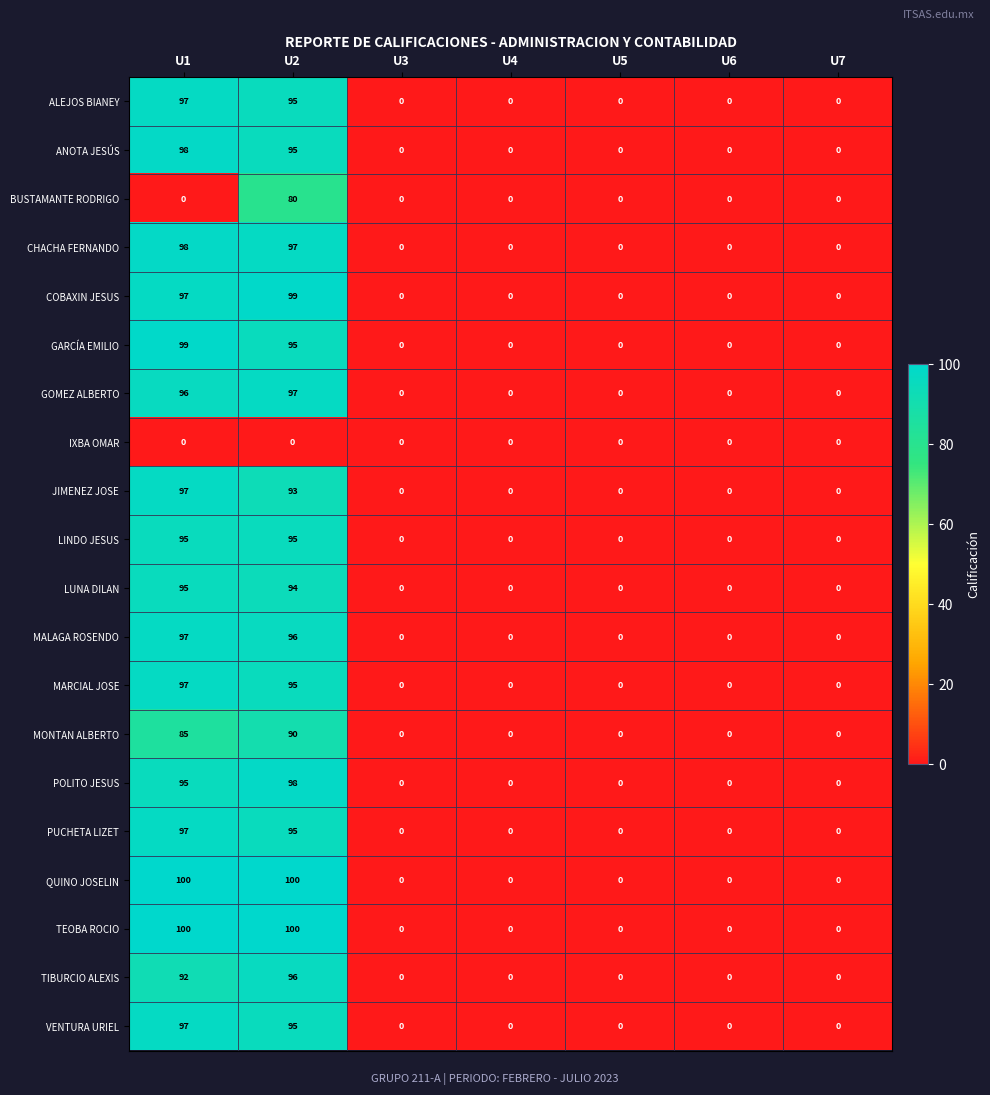

Where is JIMENEZ JOSE nearest to the value 48?

U2